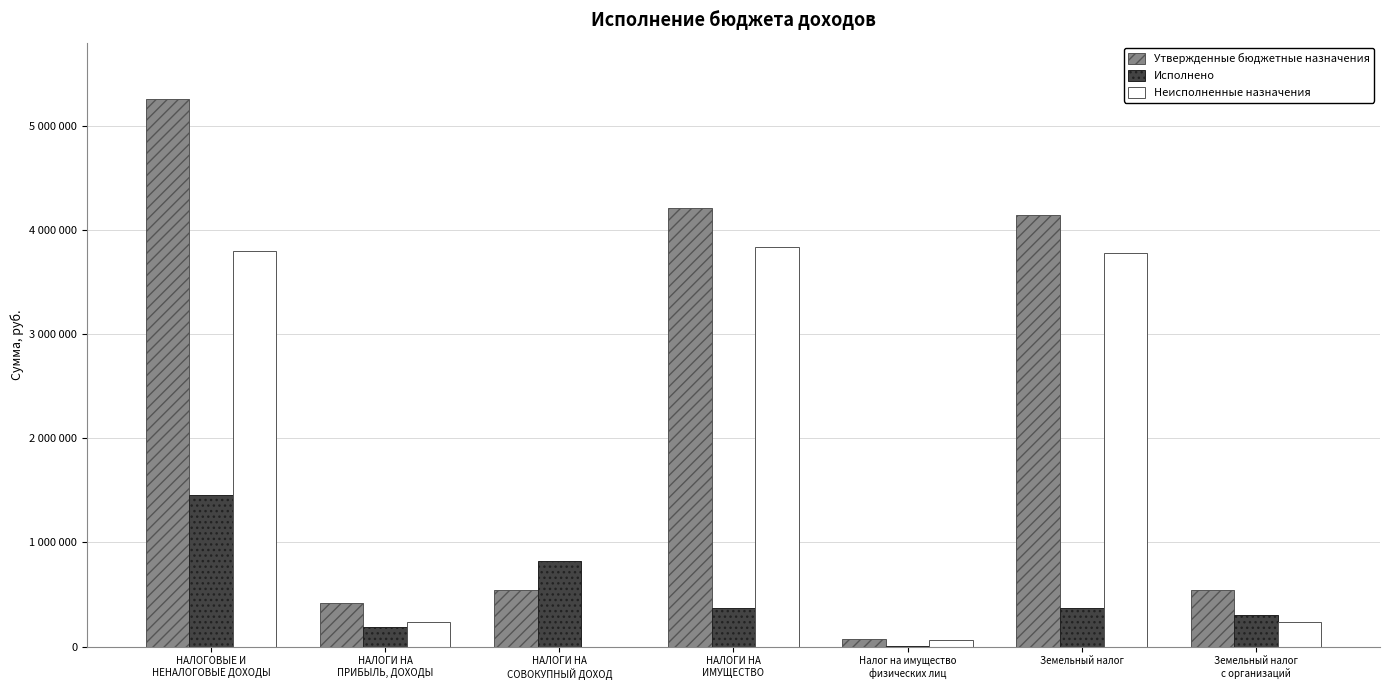

What are all the series names shown in the legend?

Утвержденные бюджетные назначения, Исполнено, Неисполненные назначения